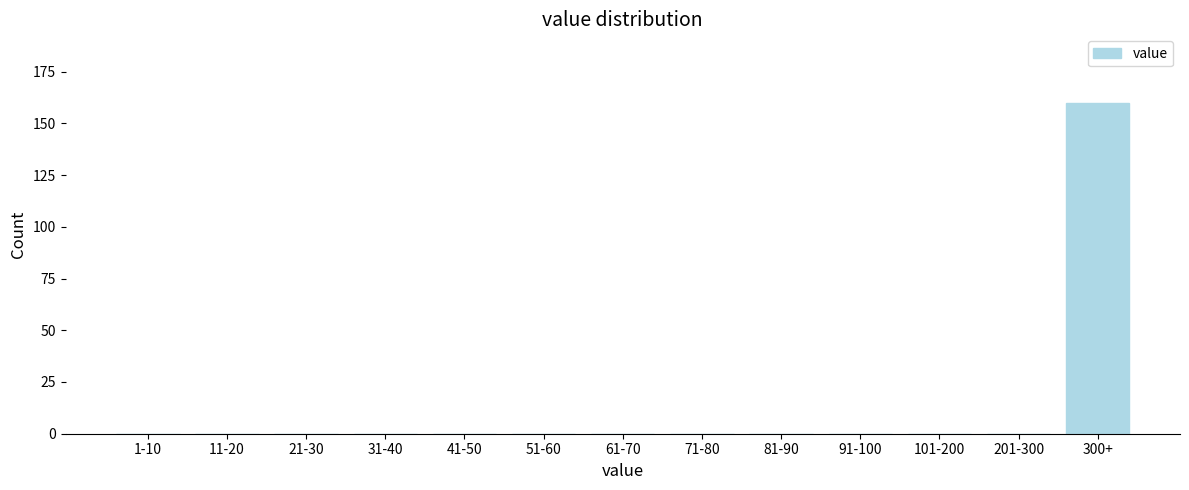

Reading right to left, extract all data points from this chart.

300+=160	201-300=0	101-200=0	91-100=0	81-90=0	71-80=0	61-70=0	51-60=0	41-50=0	31-40=0	21-30=0	11-20=0	1-10=0